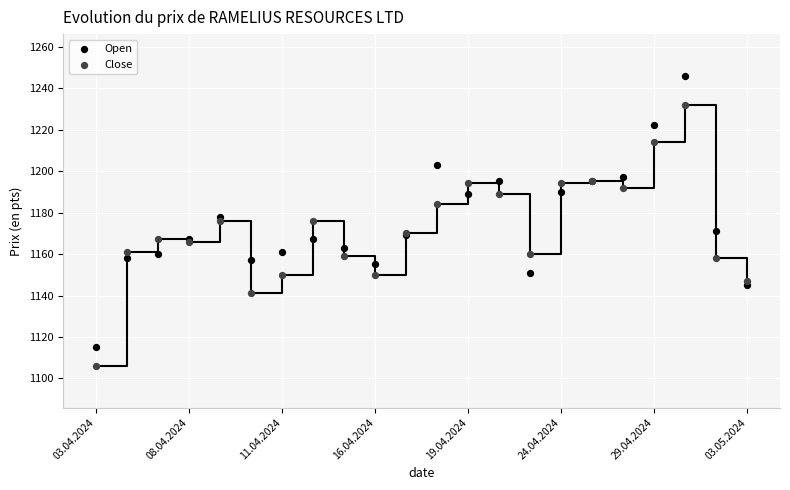

In the Open series, what Y value is closest to 1180?

1178